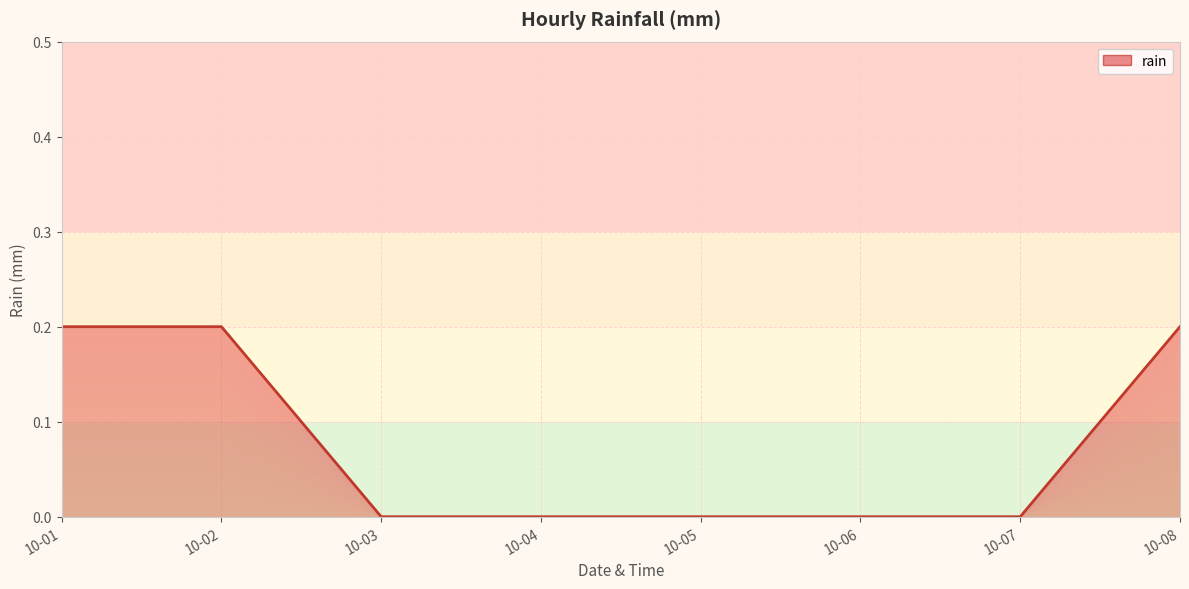

What is the maximum value shown in the chart?

0.2